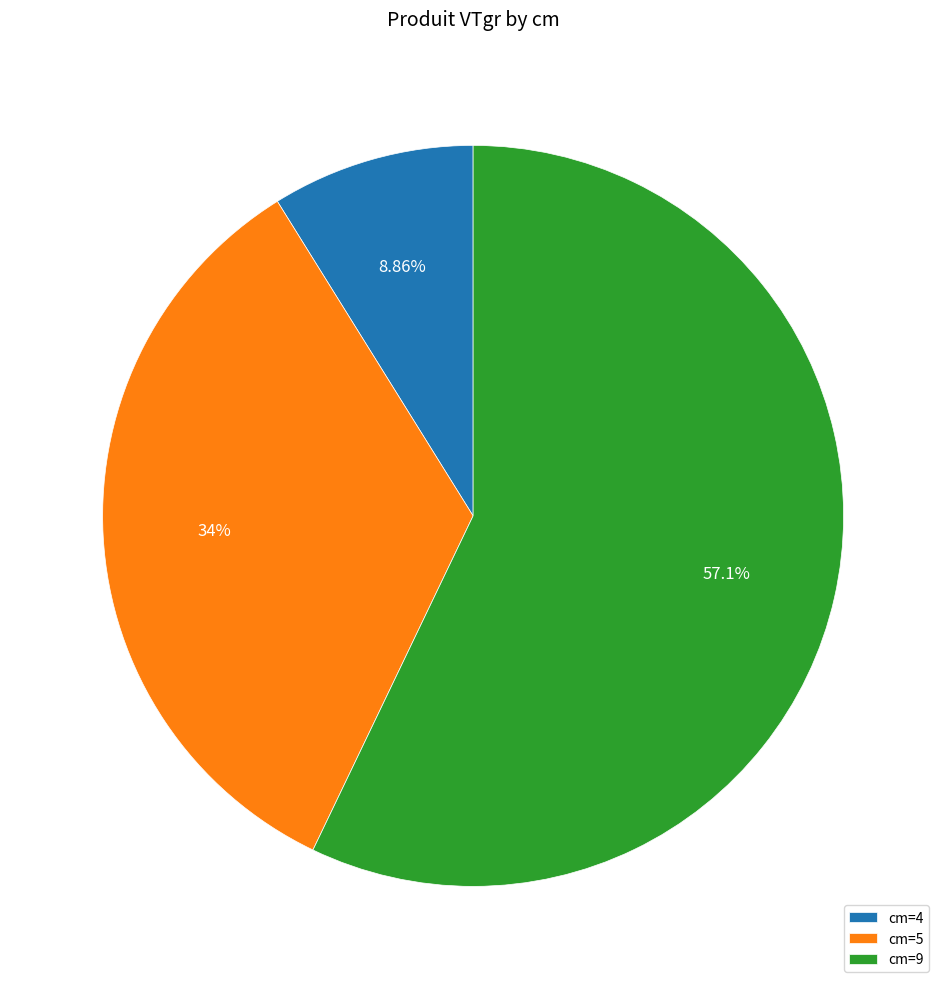

Does cm=5 account for over 50% of the chart?

No